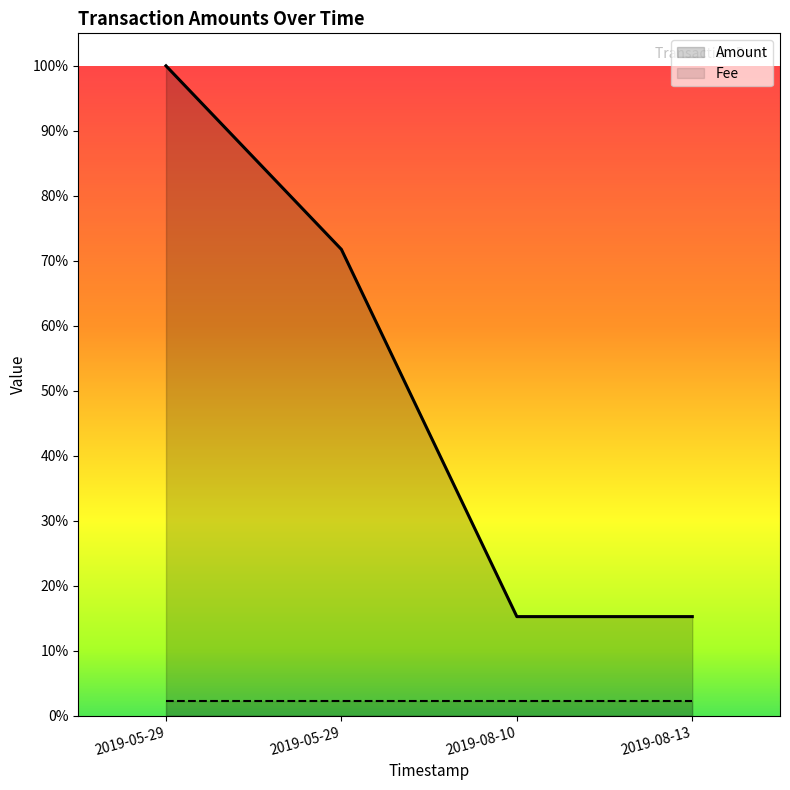

List the labels in order of value, smallest first.

2019-08-10, 2019-08-13, 2019-05-29, 2019-05-29